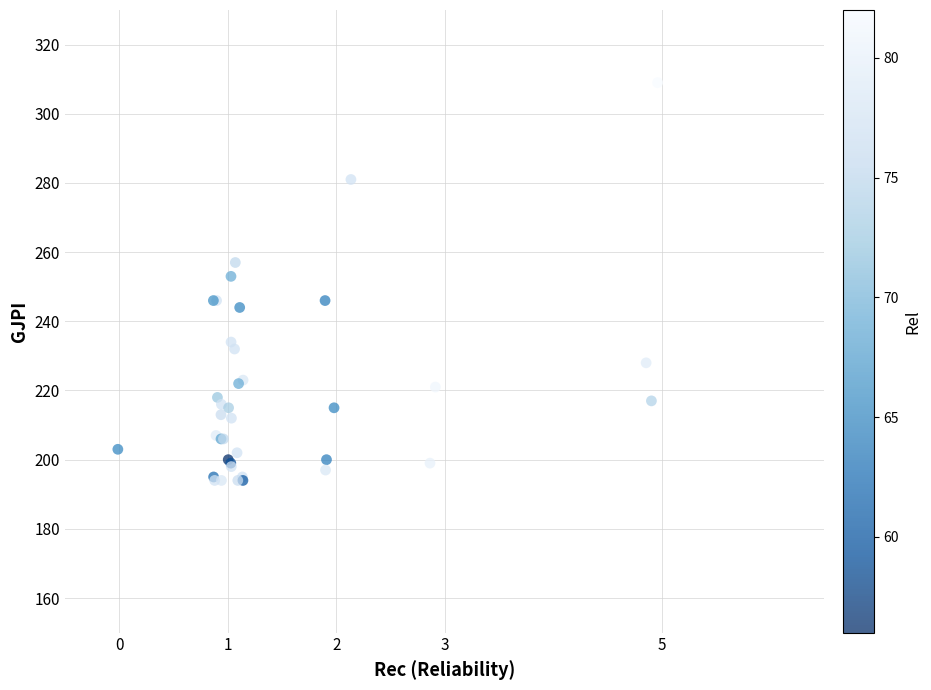

What Y value in the scatter plot is closest to 251?

253